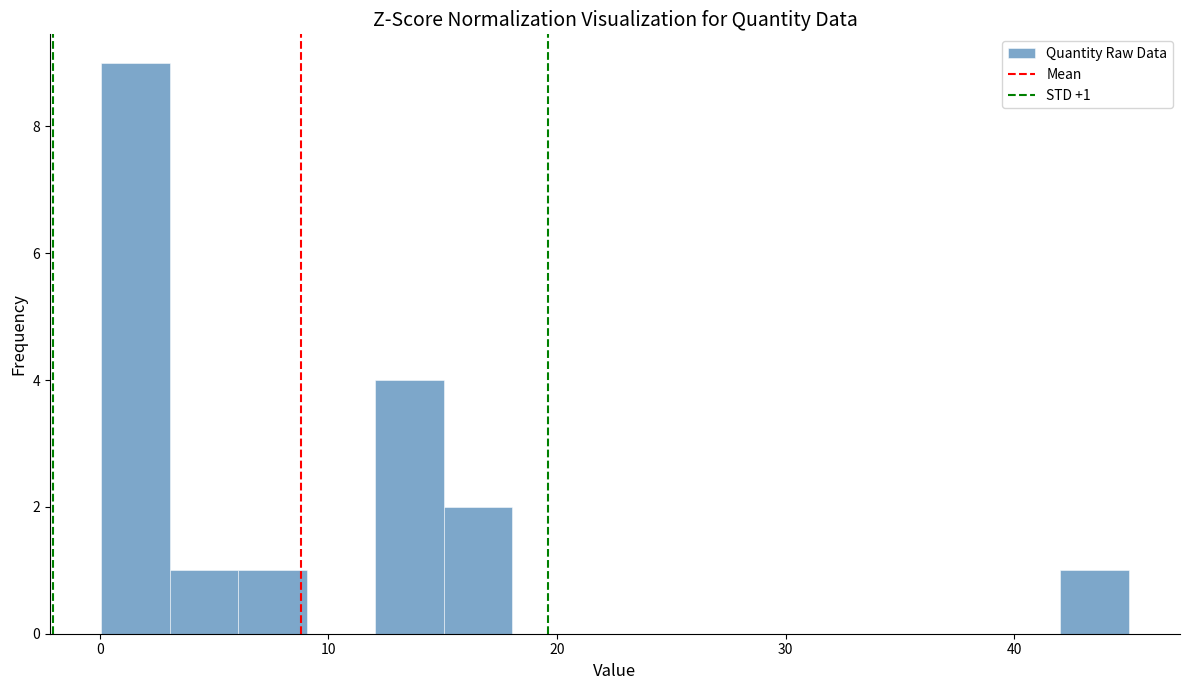

Around what value on the x-axis is the tallest bar? Give the approximate position of its centre, as read against the axis.

2